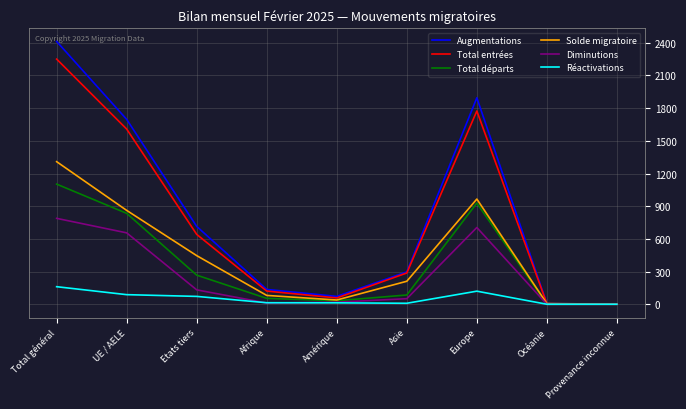

Which series has the largest total across all categories?

Augmentations